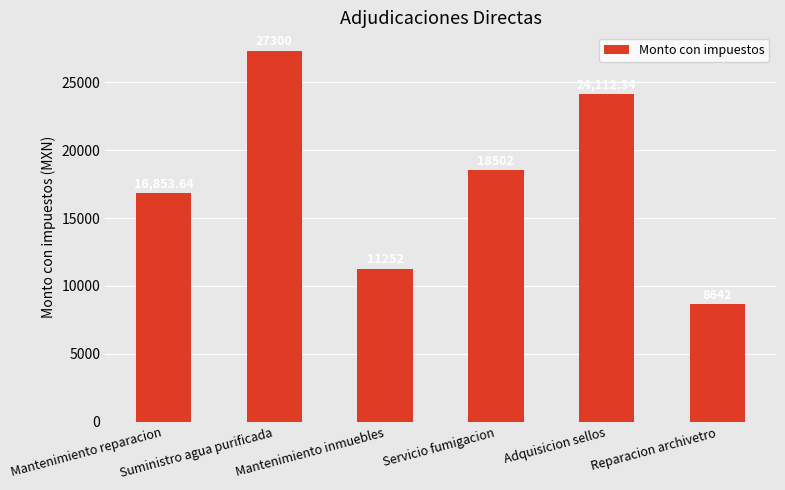

What is the label of the 6th bar from the right?

Mantenimiento reparacion